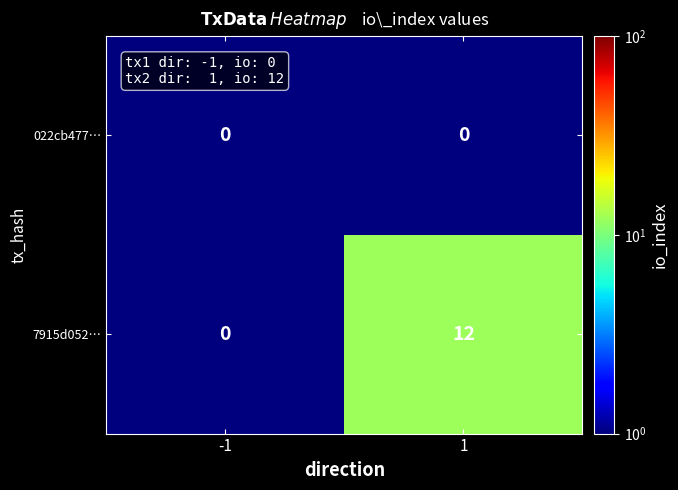

What is the minimum value shown in the chart?

0